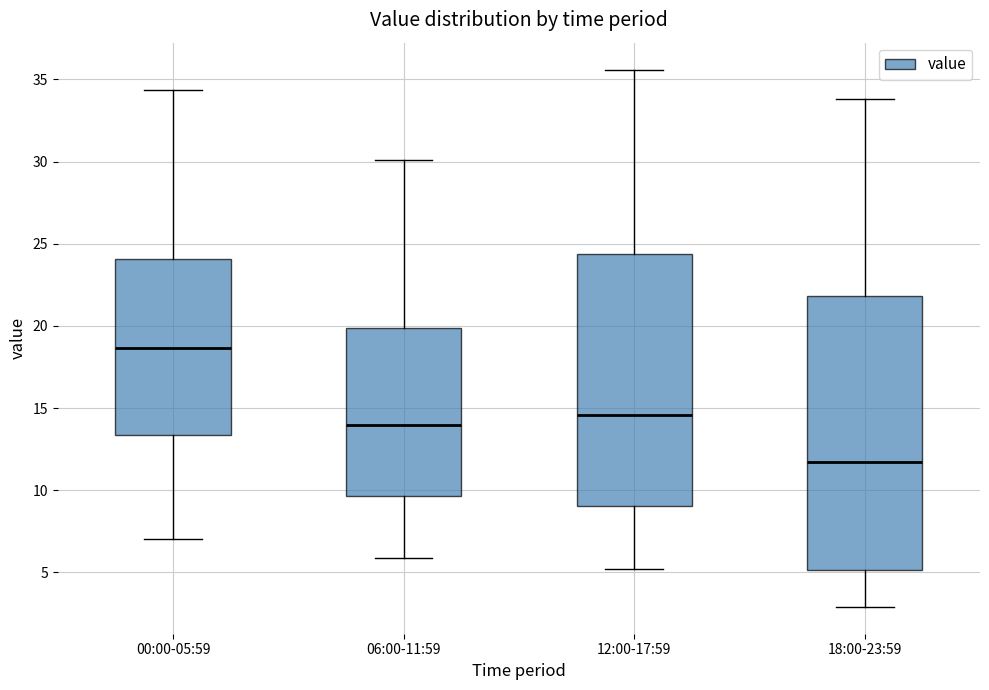

Which box's median line is the highest?

00:00-05:59